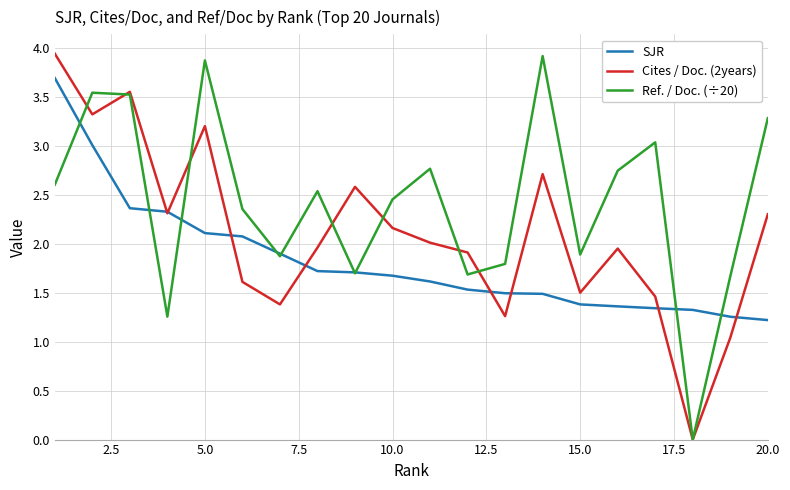

What are all the series names shown in the legend?

SJR, Cites / Doc. (2years), Ref. / Doc. (÷20)